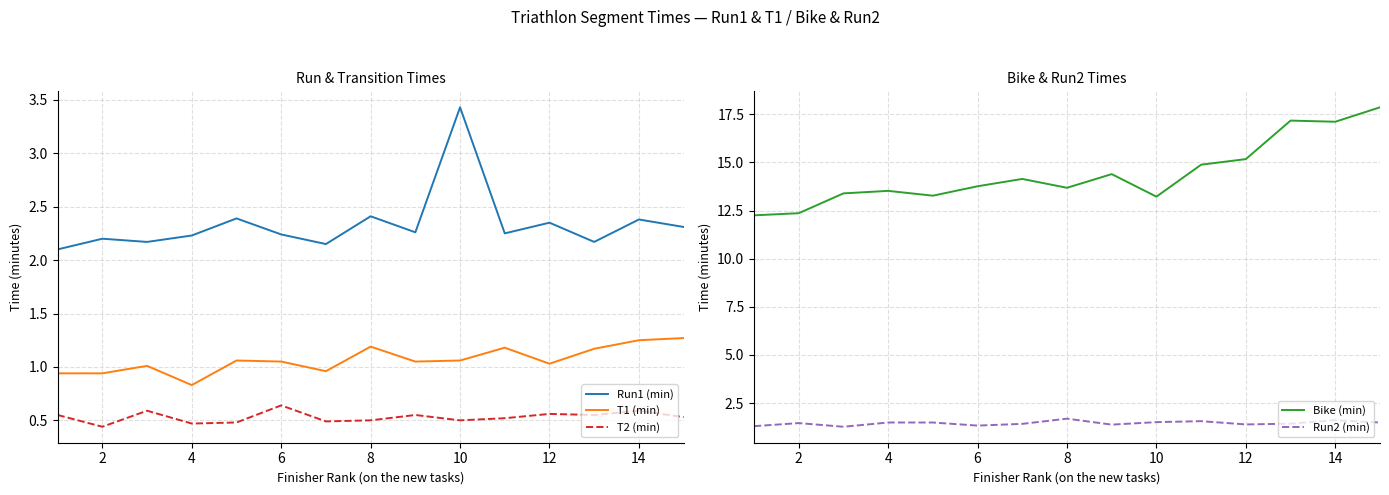

True or false: T2 (min) and T1 (min) cross at least once.

False